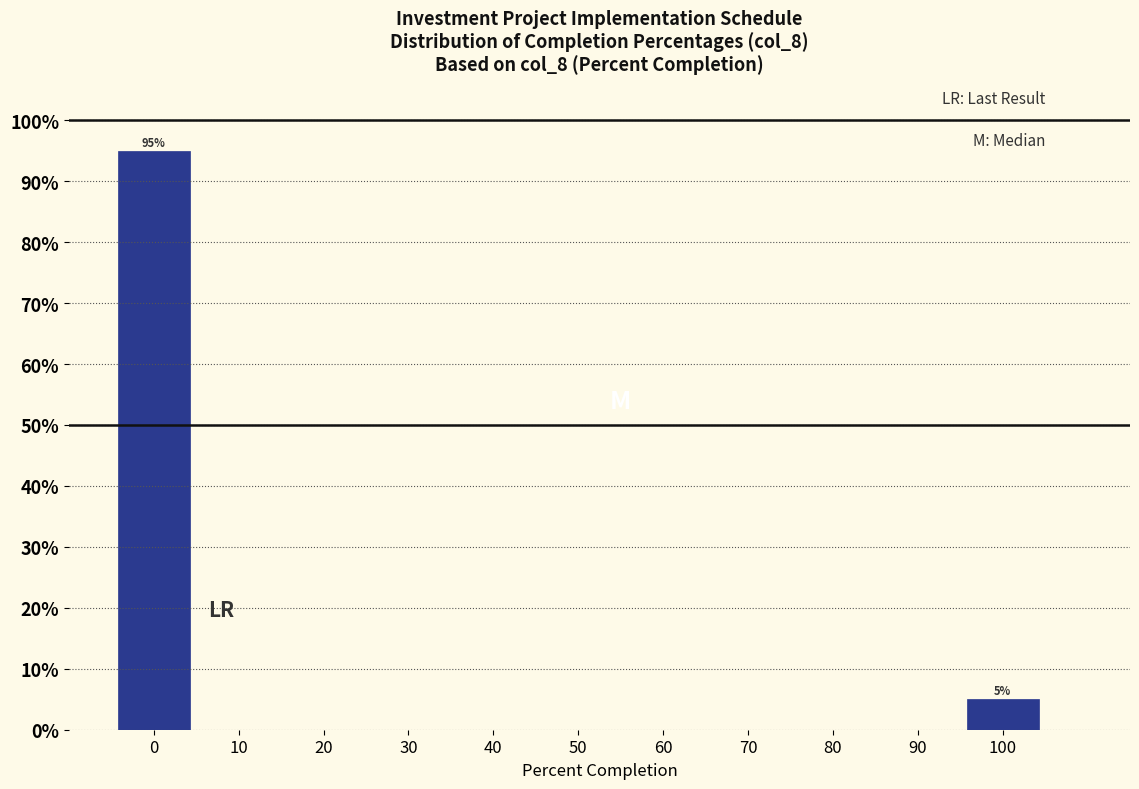

Which range on the x-axis has the tallest bar?

-5 to 5